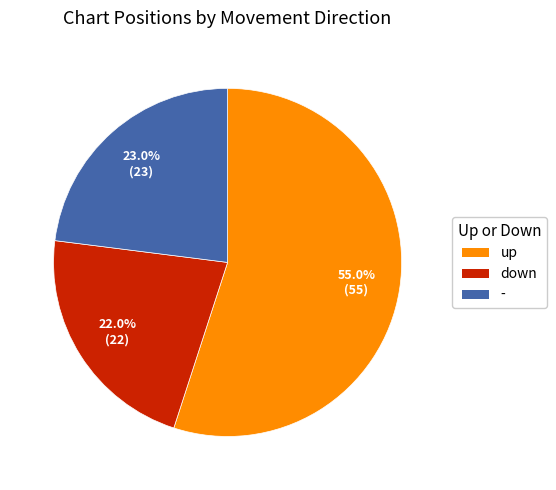

Approximately how many times larger is the value at - compared to down?

1.0